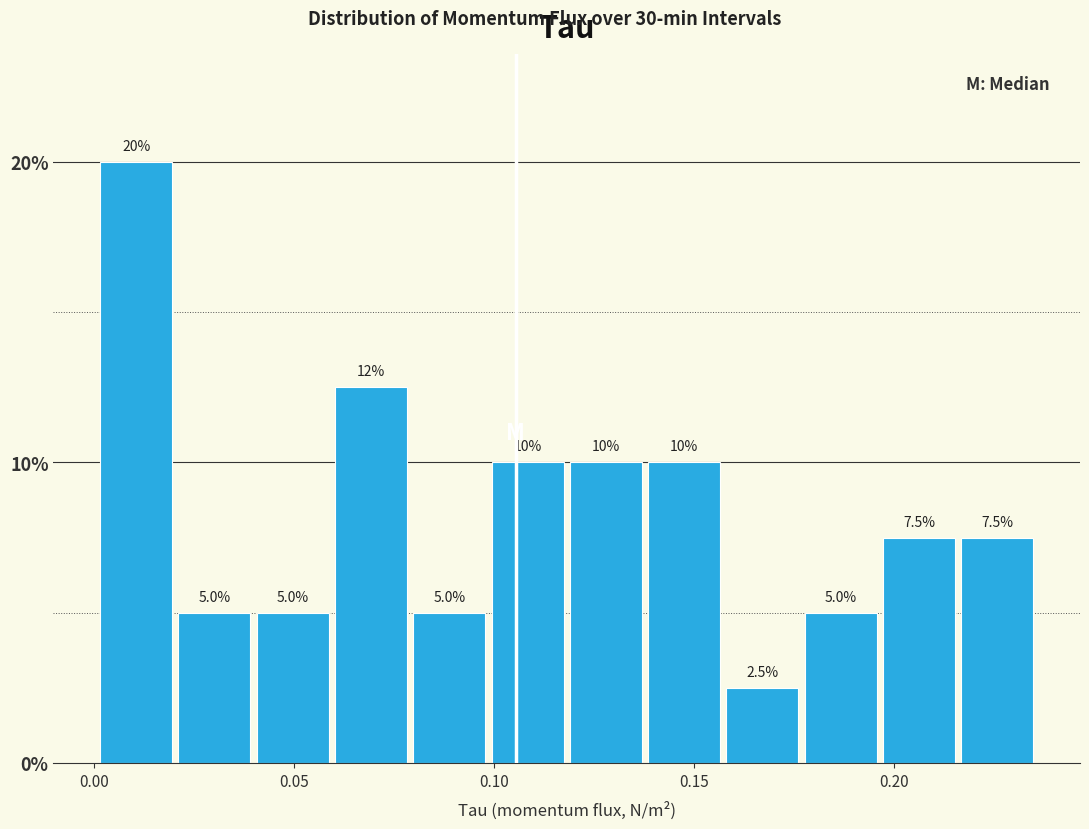

Read against the x-axis, roughly where is the centre of the tallest bar?

0.010